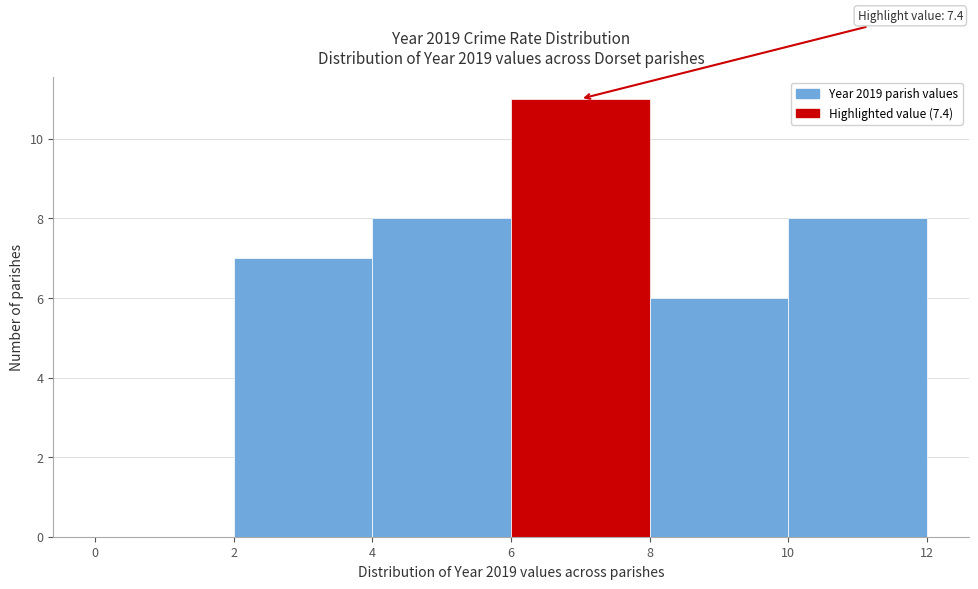

Which range on the x-axis has the tallest bar?

6 to 8